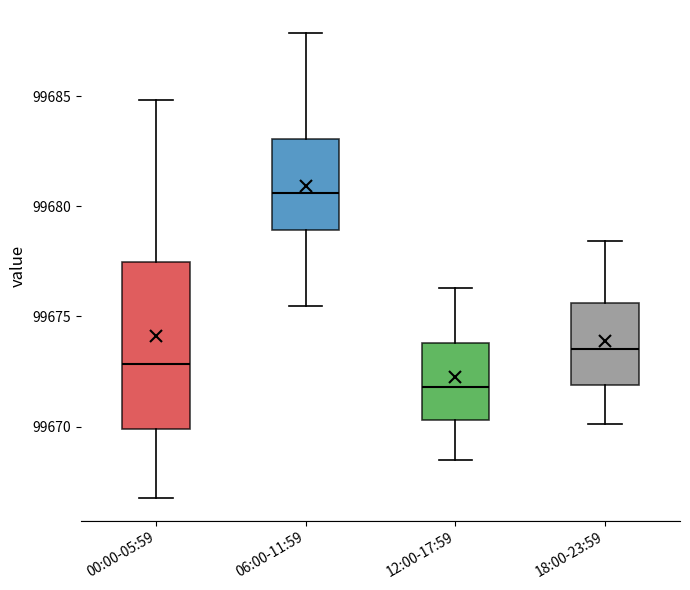

Which box's median line is the highest?

06:00-11:59